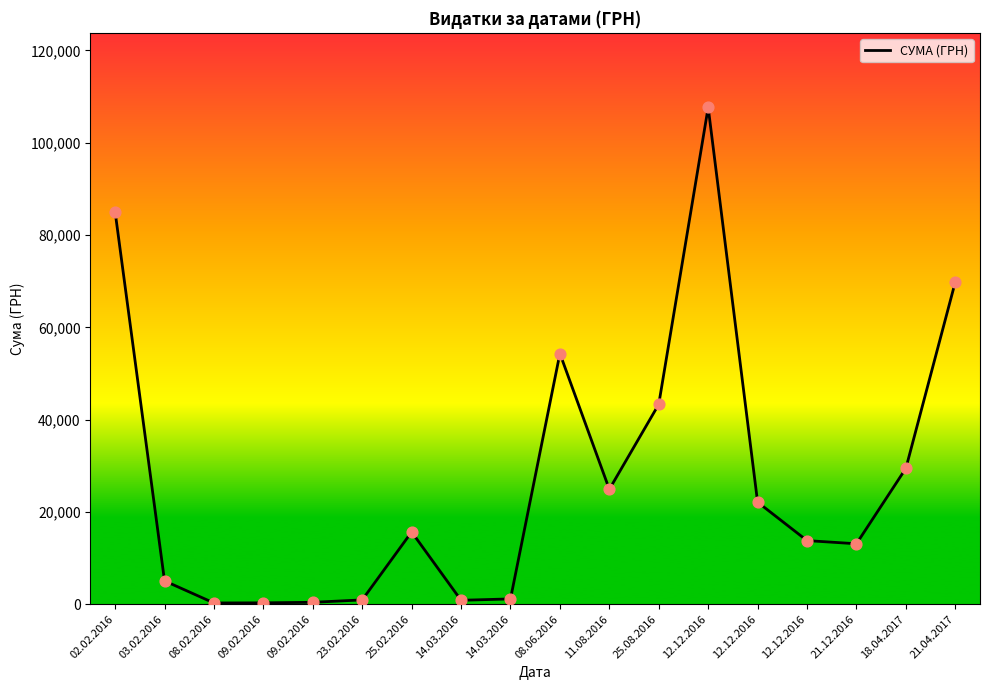

Approximately how many times larger is the value at 12.12.2016 compared to 03.02.2016?

4.4